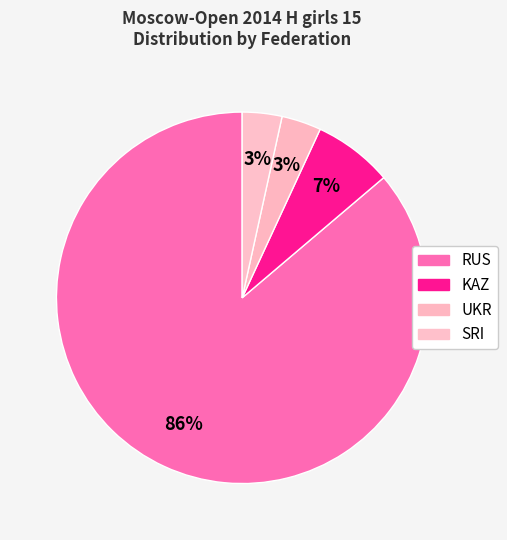

Is there a majority slice in this chart?

Yes